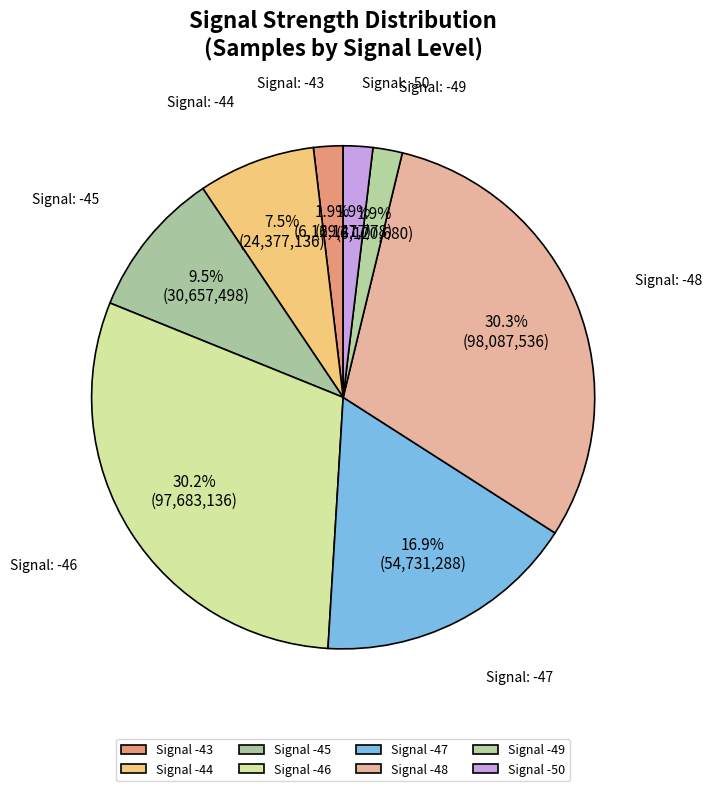

Count the number of slices in the pie.

8